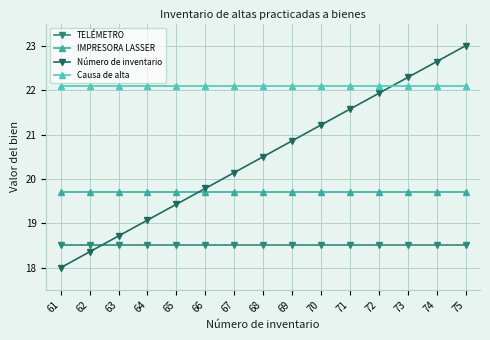

What is the value of the IMPRESORA LASSER point at the 2nd from the left?

19.7